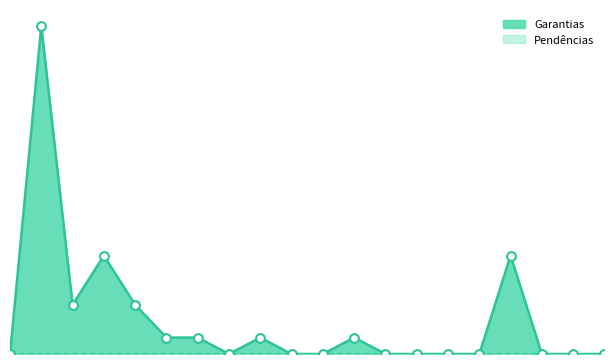

Which has a higher value, 500TT or A0007B?

500TT